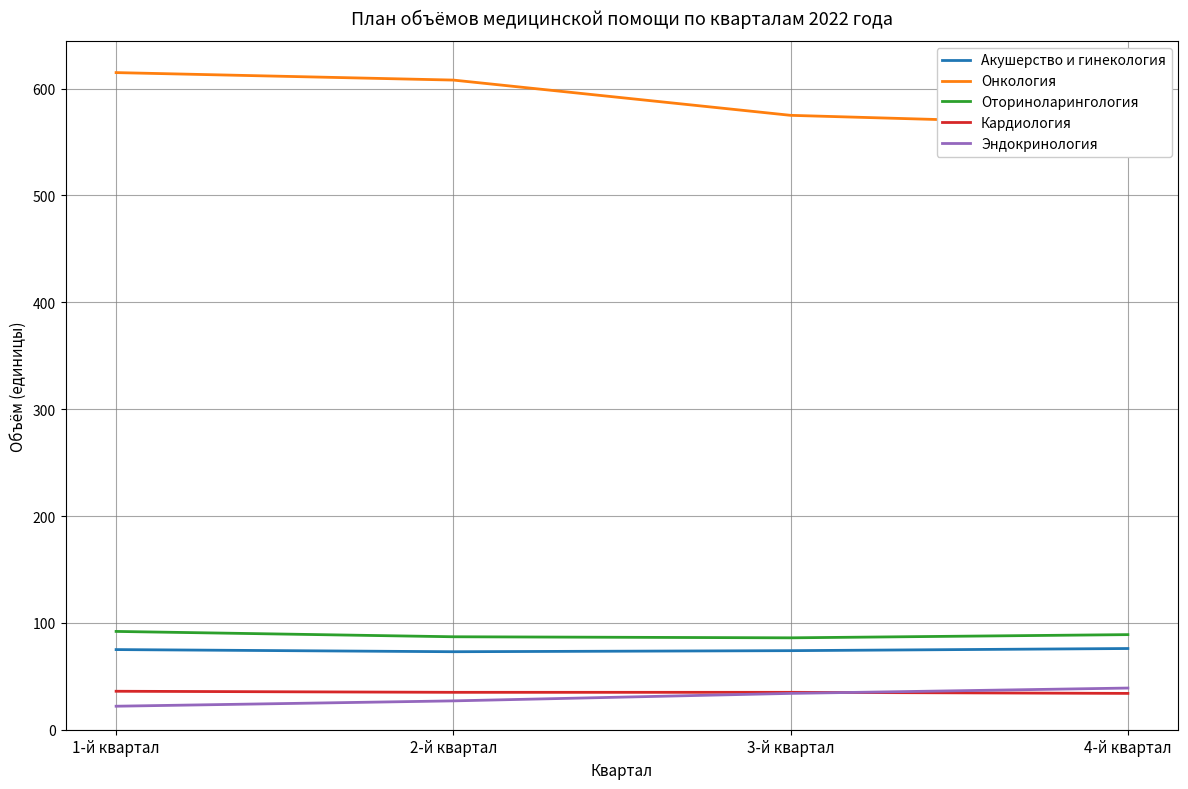

Is it true that Оториноларингология equals 87 at 2-й квартал?

True